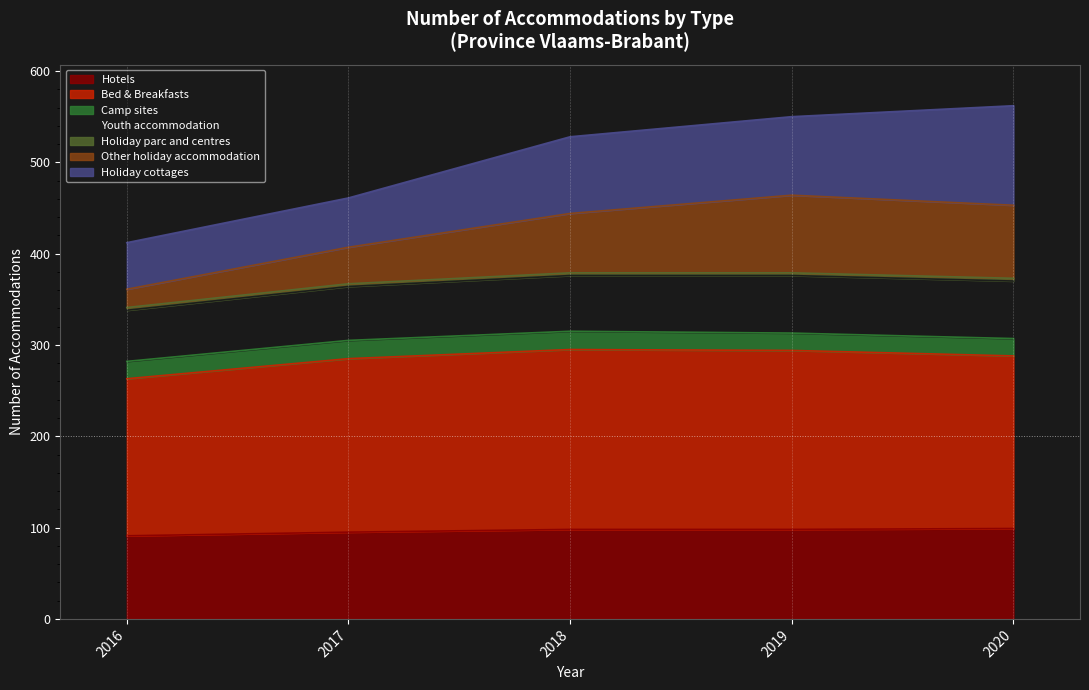

What is the minimum value for Hotels?

91